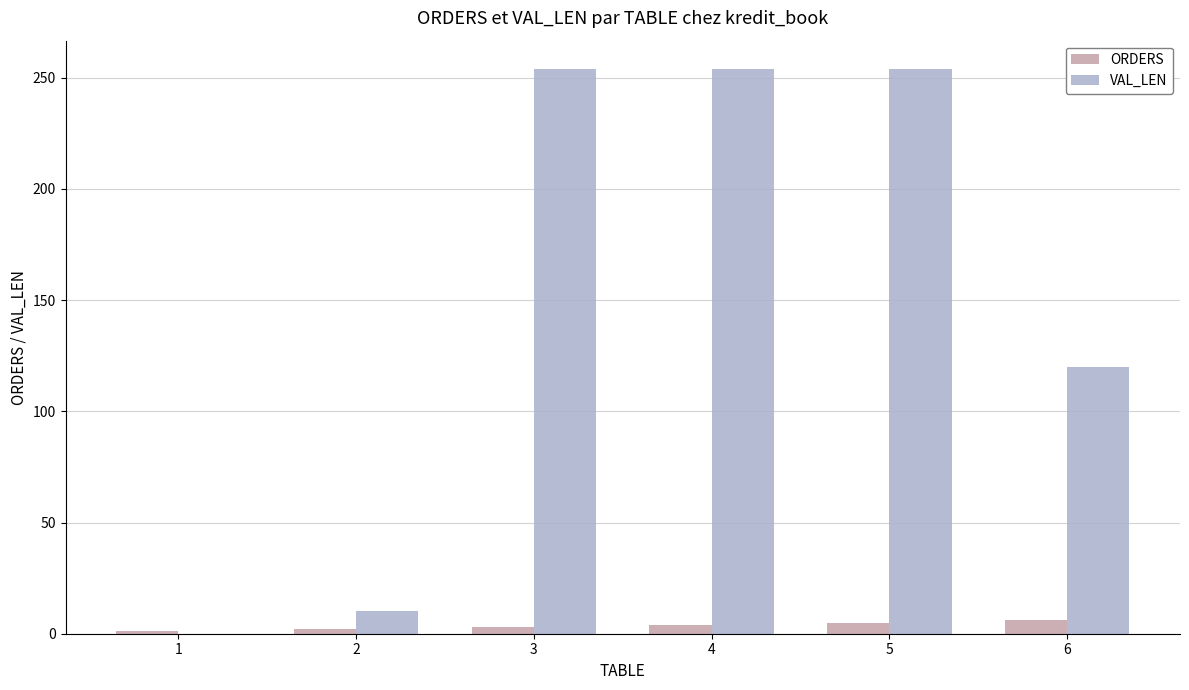

Which series changed the most between 2 and 3?

VAL_LEN